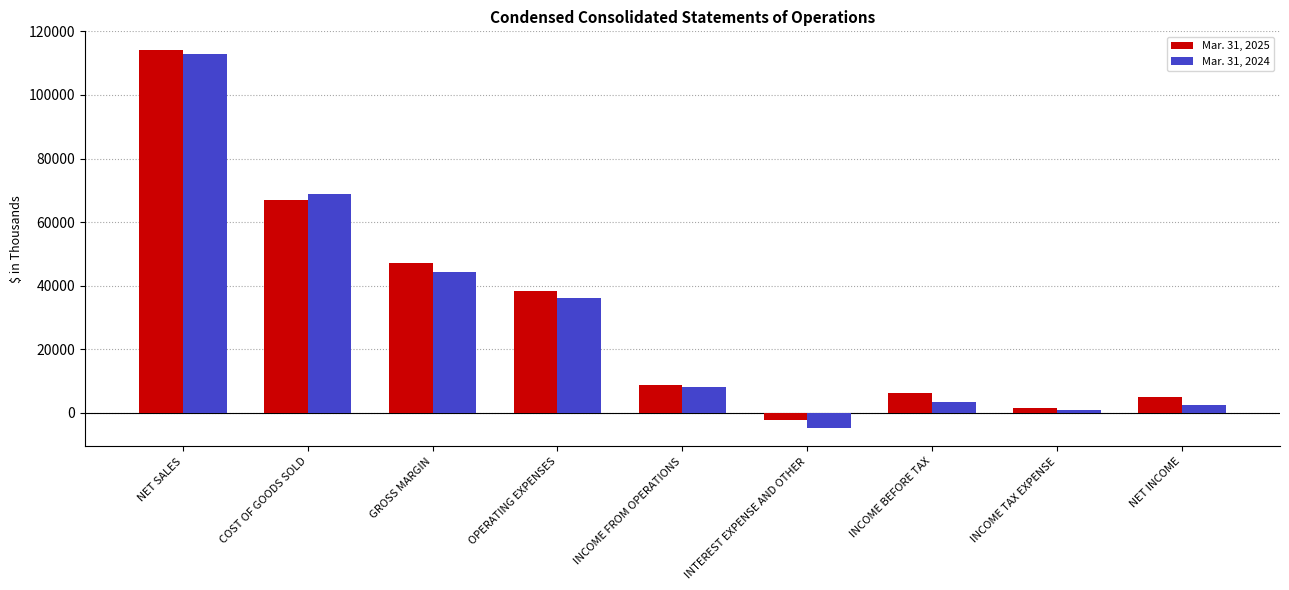

At which label does Mar. 31, 2025 first exceed 8706?

NET SALES